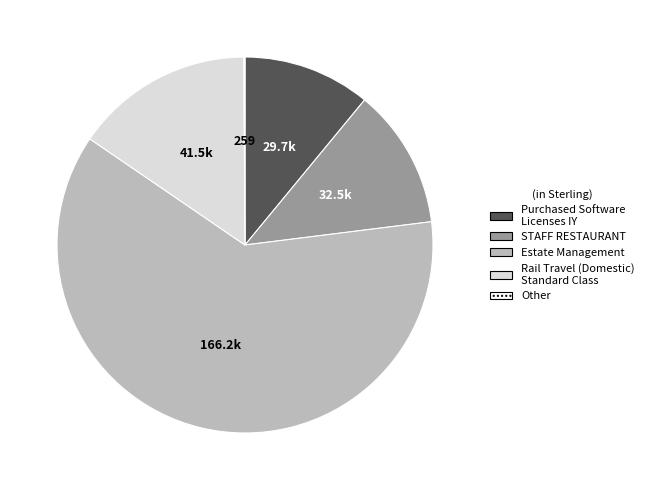

Is STAFF RESTAURANT the majority of the pie?

No